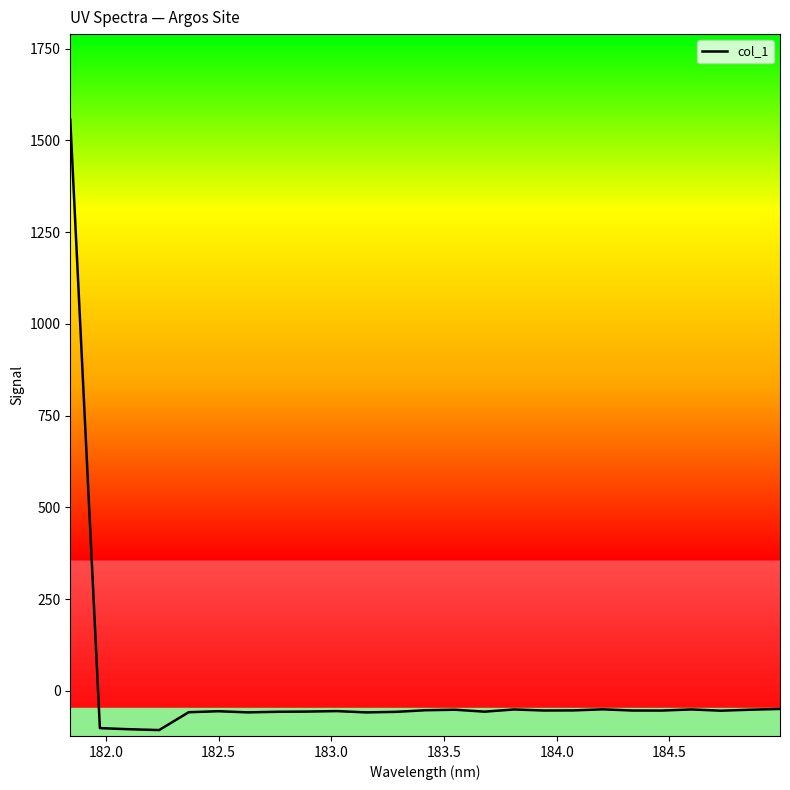

What is the smallest value displayed?

-107.0